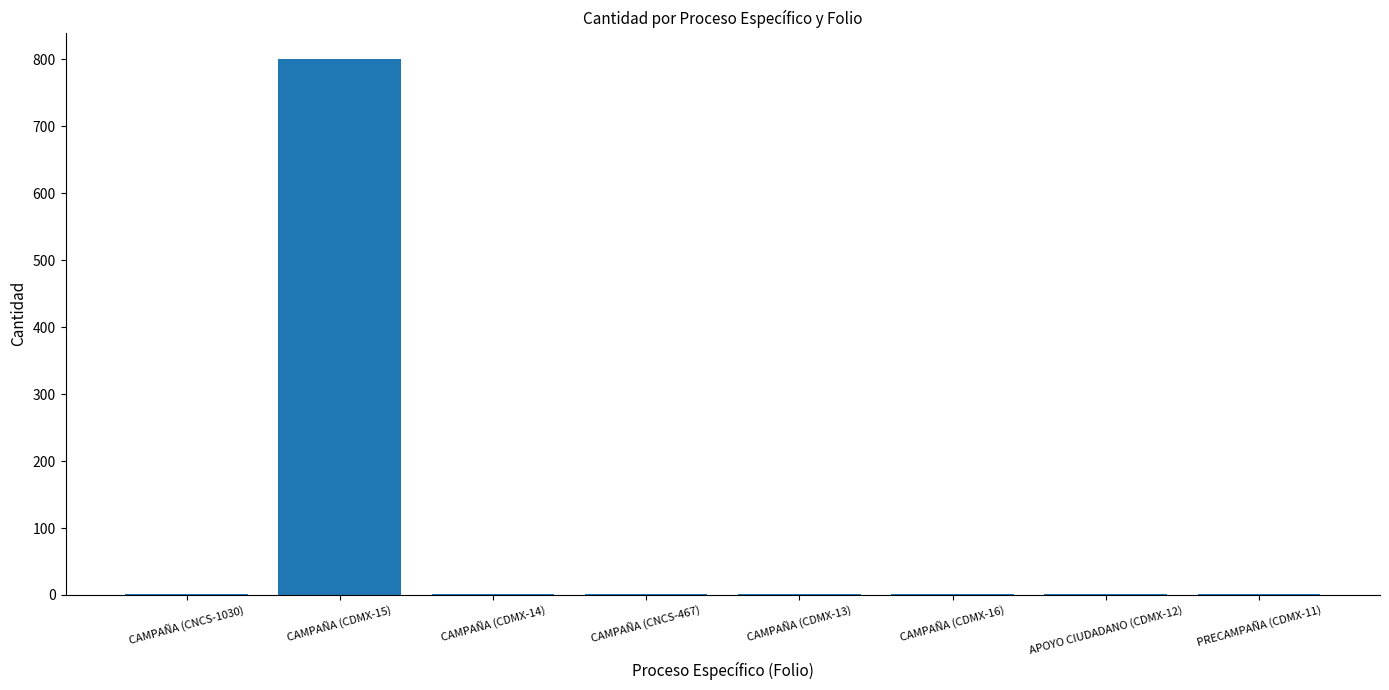

The chart shows a value of 1 at CAMPAÑA (CNCS-467). True or false?

True